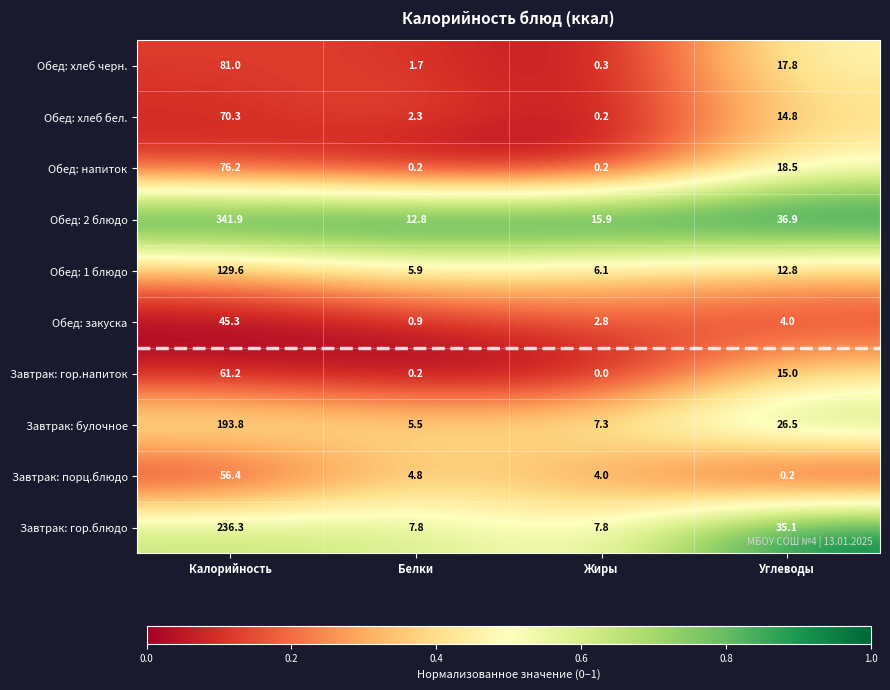

At which label does Завтрак: гор.напиток reach its minimum?

Жиры